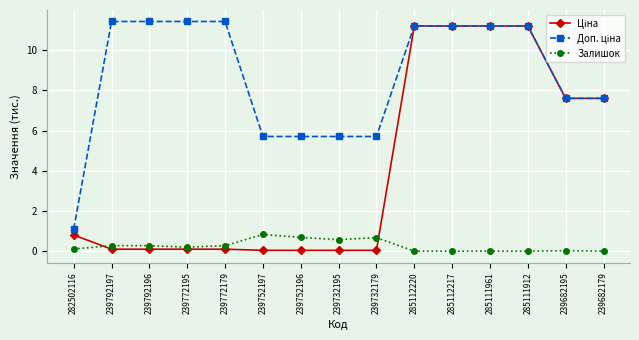

At how many categories does at least one series exceed 6?

10